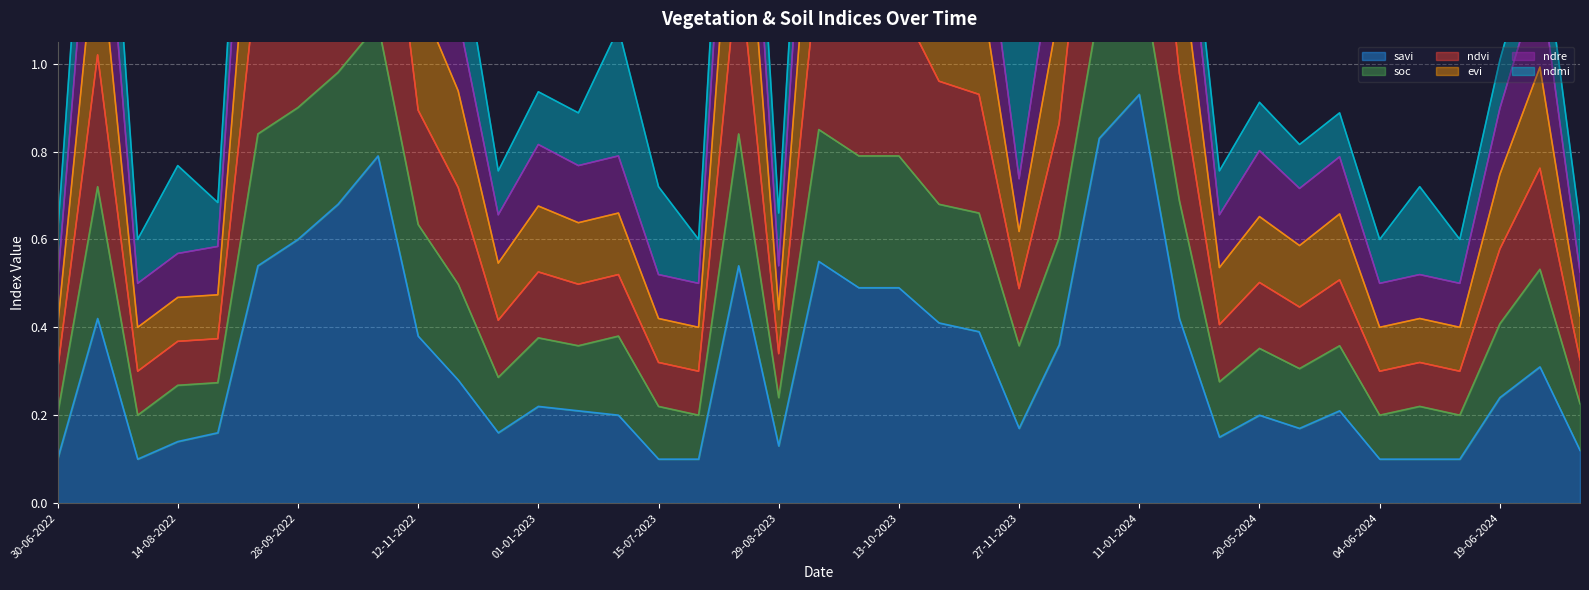

What is the total value across all series at 19-06-2024?

2.9